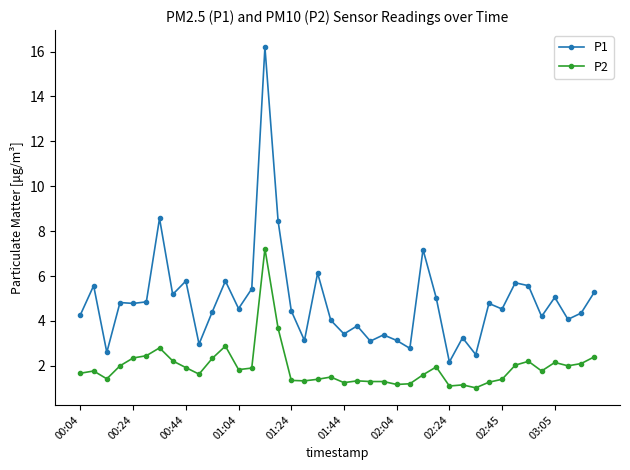

What is the difference between the maximum and second lowest values in the P2 series?

6.1